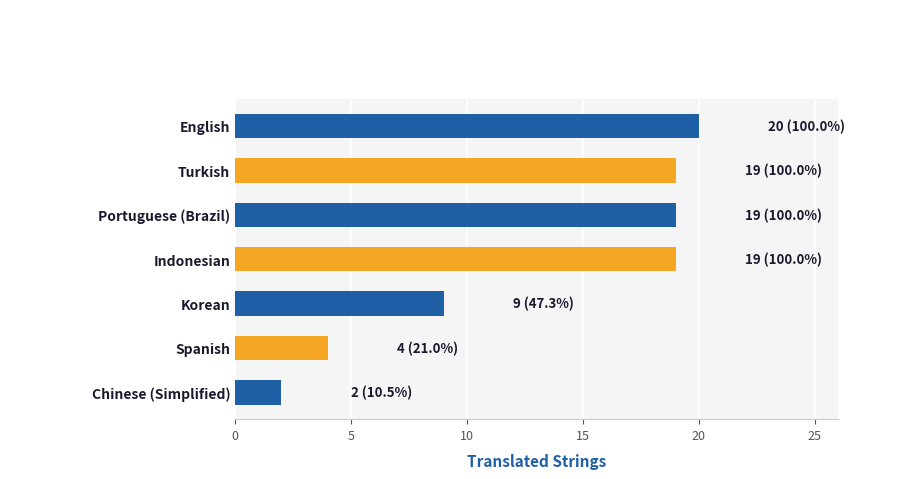

What is the value of the 5th bar from the top?

9